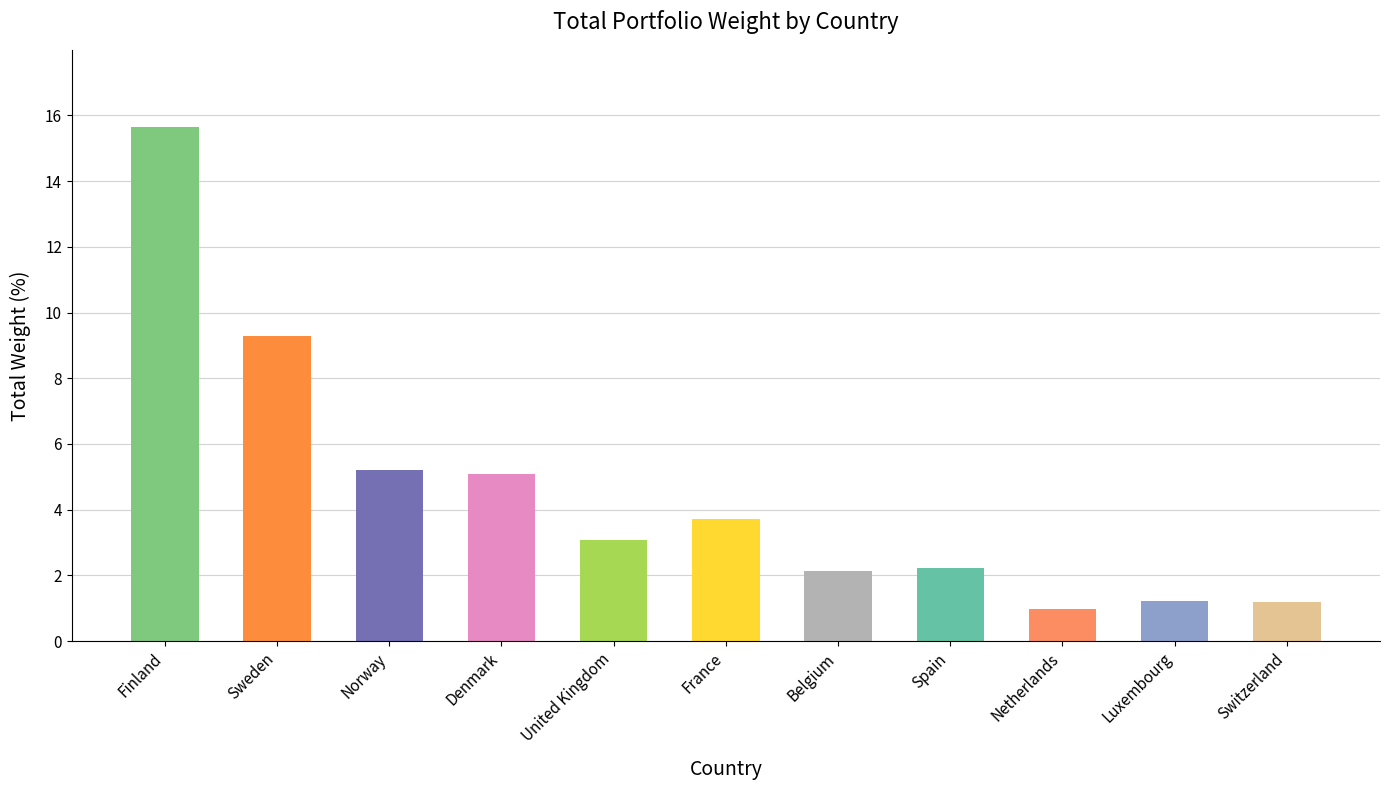

The chart shows a value of 1.6 at United Kingdom. True or false?

False